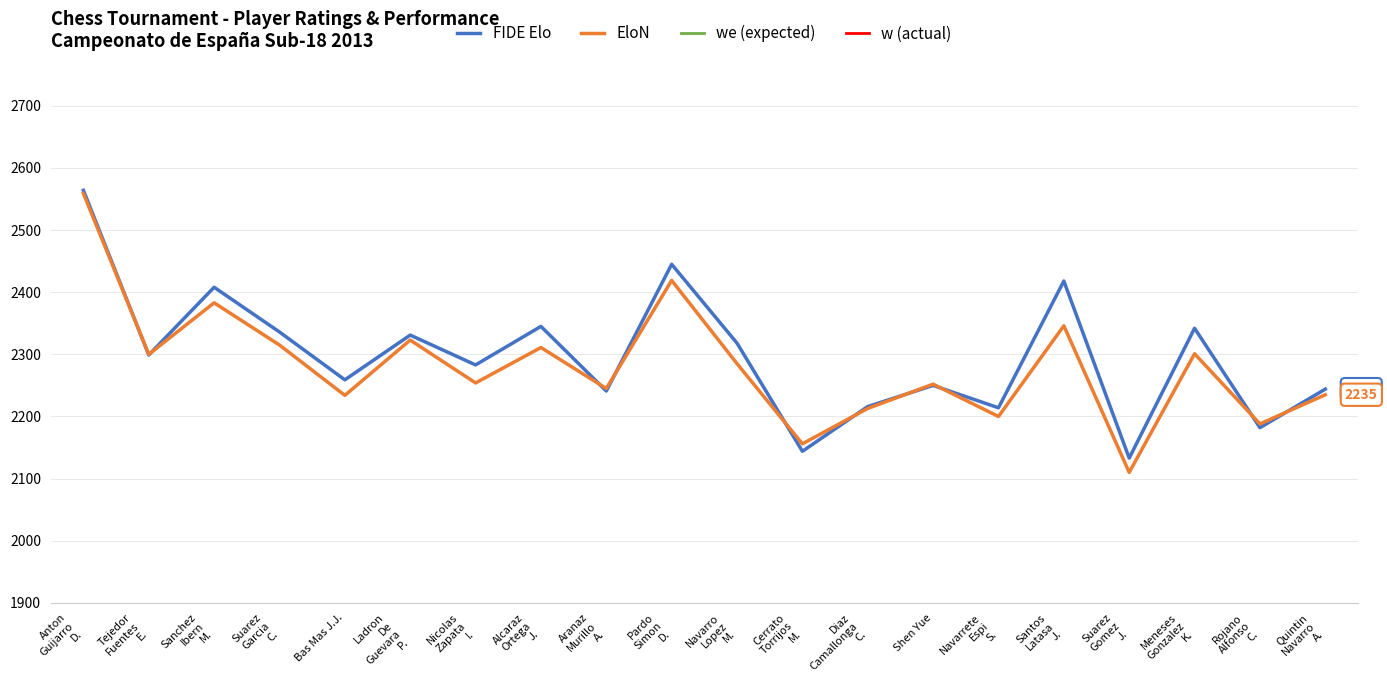

Is it true that EloN equals 3036.0 at Alcaraz
Ortega
J.?

False